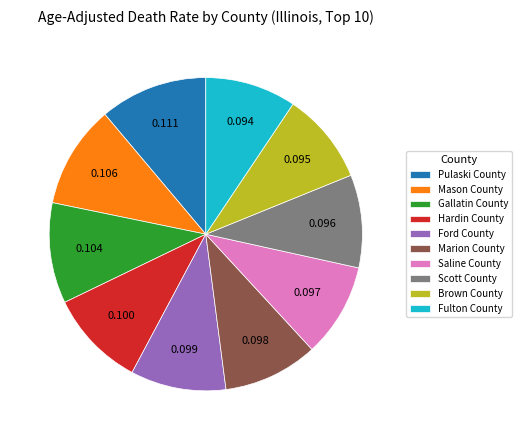

Is it true that Fulton County is 9% of the pie?

True